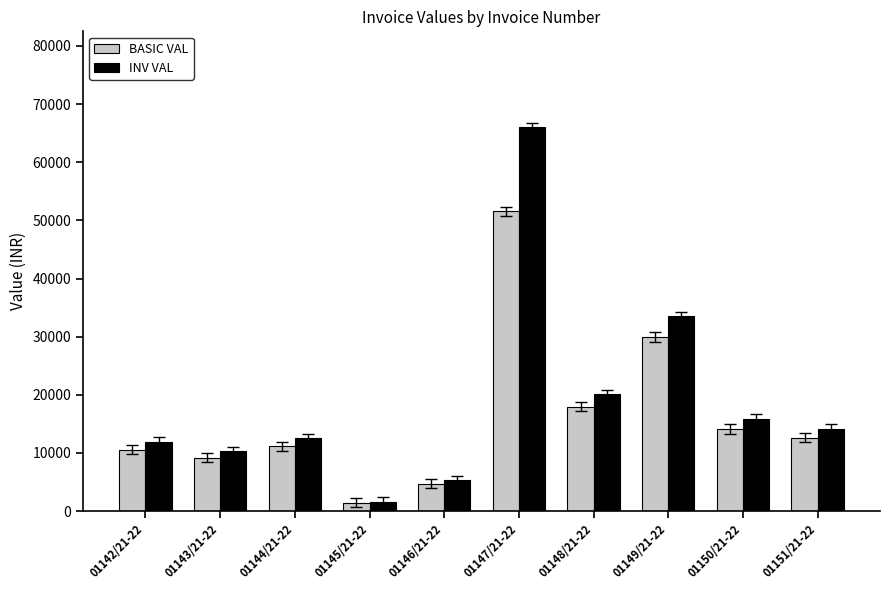

What is the sum of all BASIC VAL values?

163275.3